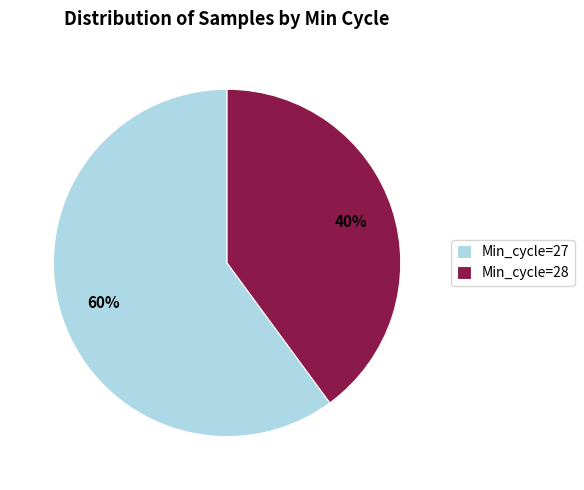

To the nearest percent, what portion does Min_cycle=27 represent?

60%